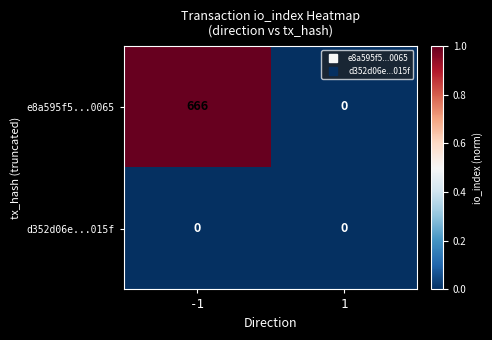

The d352d06e...015f series shows 0 at -1. True or false?

True